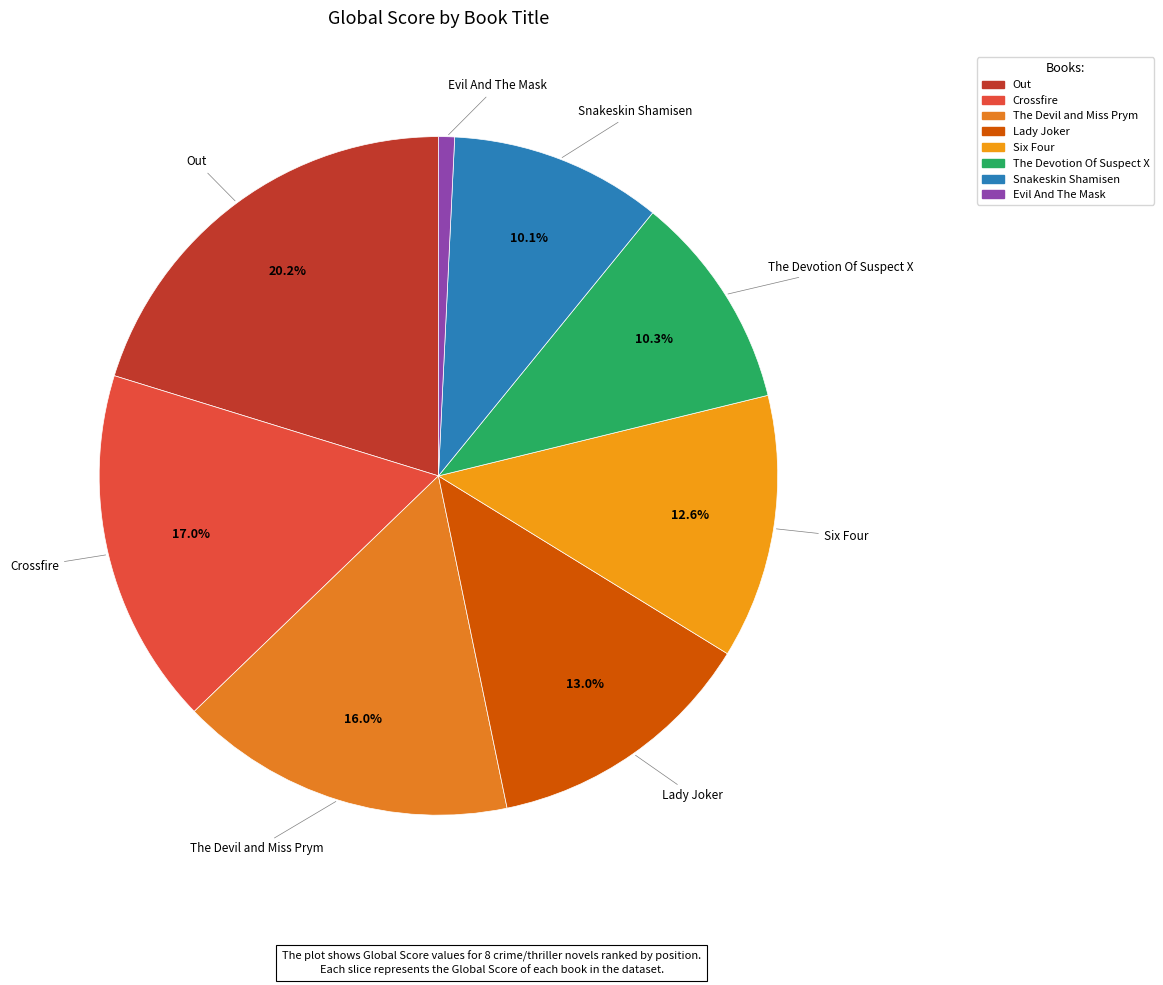

How many segments does this pie chart have?

8